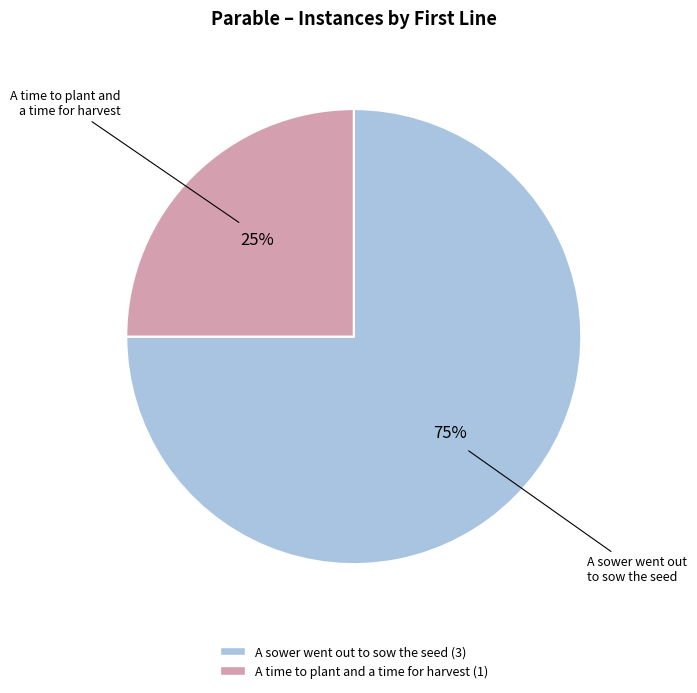

To the nearest percent, what is the difference between the A sower went out to sow the seed and A time to plant and a time for harvest slice percentages?

50%